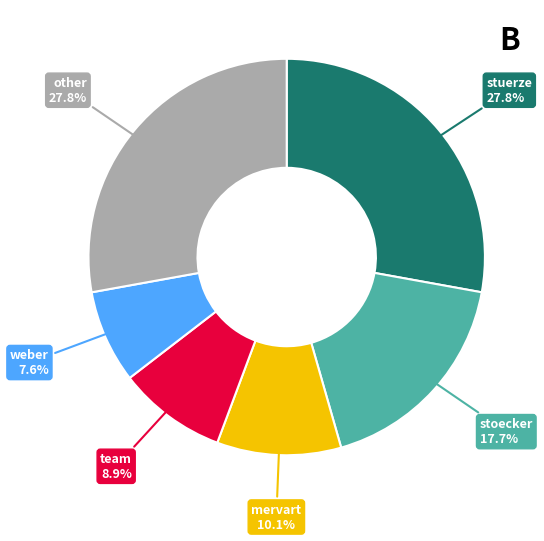

How much of the chart is everything except other 27.8%?

72.2%